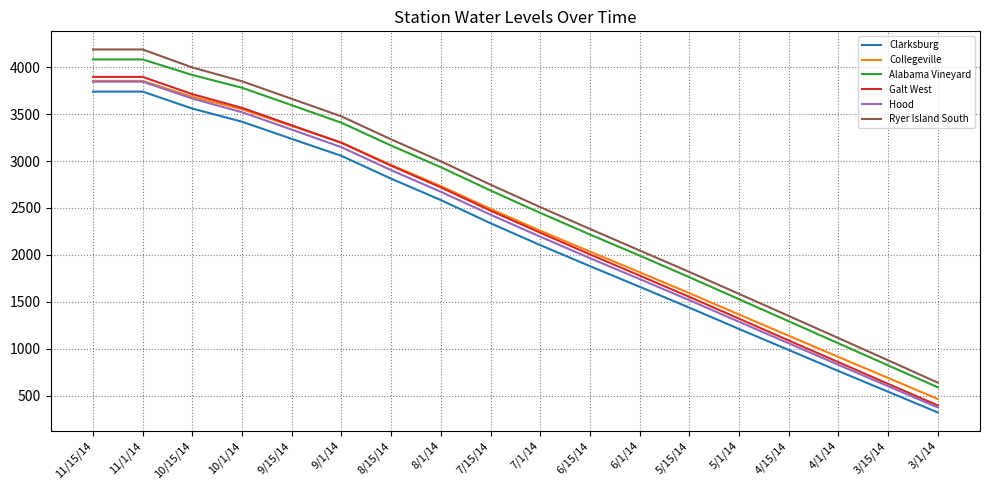

Which series has the widest spread of values?

Ryer Island South